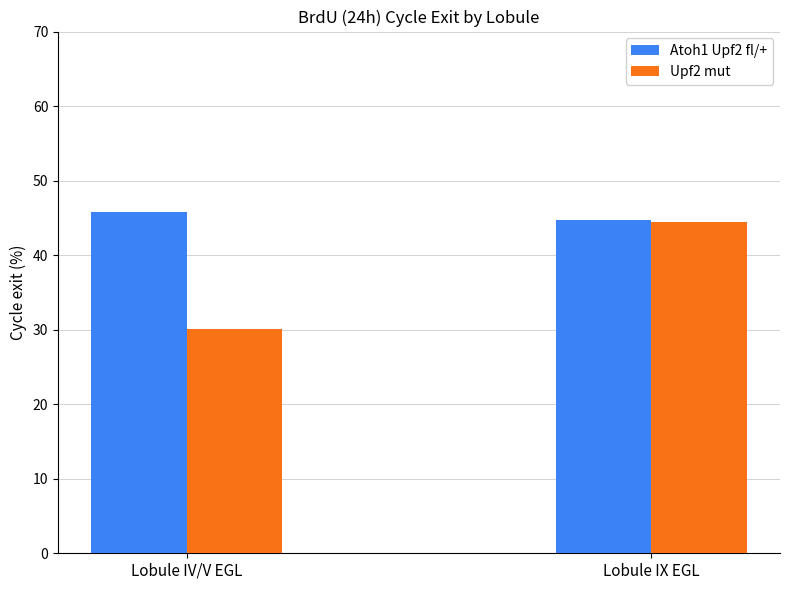

The Upf2 mut series shows 44.4 at Lobule IX EGL. True or false?

True